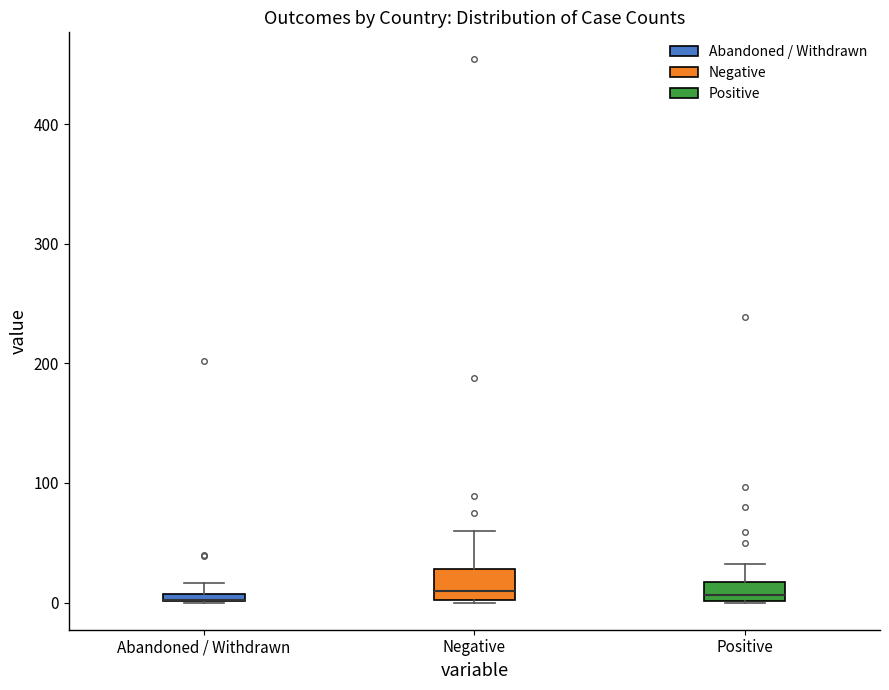

Which box is the tallest, from its lower edge to its upper edge?

Negative